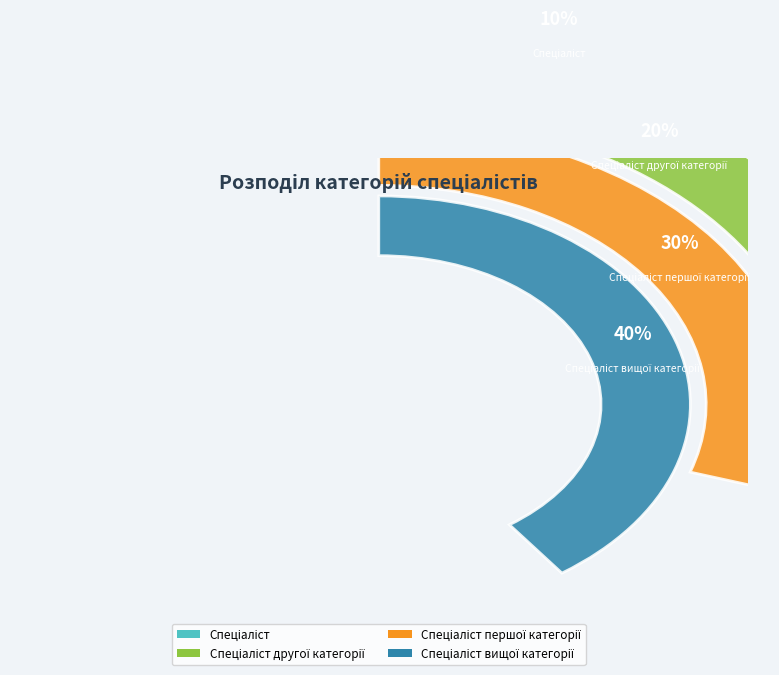

Does any single category account for the majority?

No